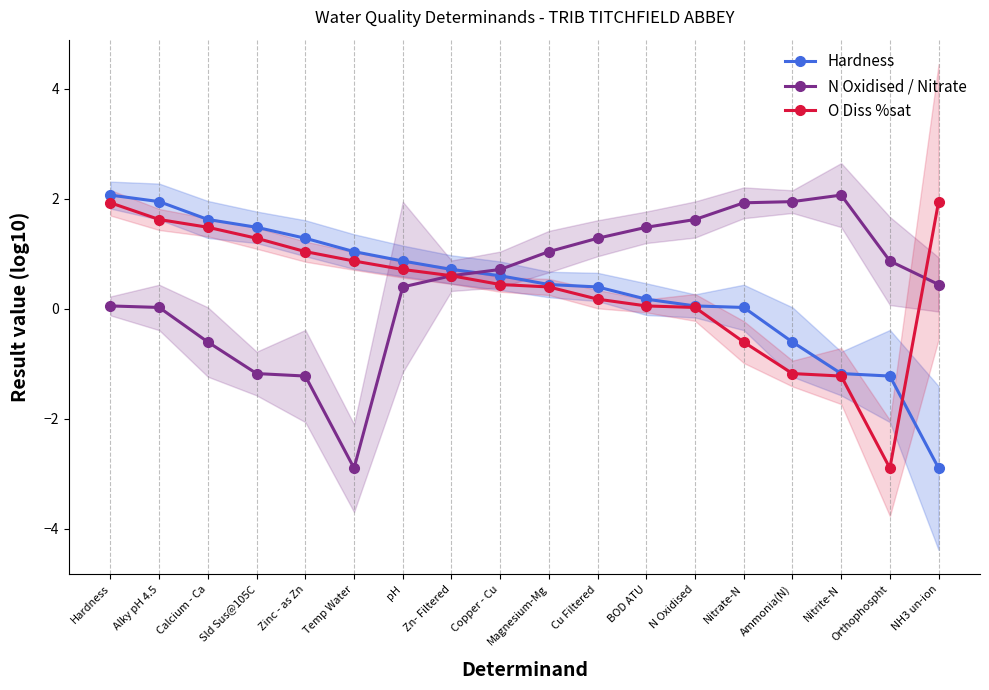

Reading right to left, extract all data points from this chart.

Hardness: NH3 un-ion=-2.9	Orthophospht=-1.2	Nitrite-N=-1.2	Ammonia(N)=-0.6	Nitrate-N=0.0	N Oxidised=0.1	BOD ATU=0.2	Cu Filtered=0.4	Magnesium-Mg=0.4	Copper - Cu=0.6	Zn- Filtered=0.7	pH=0.9	Temp Water=1.0	Zinc - as Zn=1.3	Sld Sus@105C=1.5	Calcium - Ca=1.6	Alky pH 4.5=1.9	Hardness=2.1
N Oxidised / Nitrate: NH3 un-ion=0.4	Orthophospht=0.9	Nitrite-N=2.1	Ammonia(N)=1.9	Nitrate-N=1.9	N Oxidised=1.6	BOD ATU=1.5	Cu Filtered=1.3	Magnesium-Mg=1.0	Copper - Cu=0.7	Zn- Filtered=0.6	pH=0.4	Temp Water=-2.9	Zinc - as Zn=-1.2	Sld Sus@105C=-1.2	Calcium - Ca=-0.6	Alky pH 4.5=0.0	Hardness=0.1
O Diss %sat: NH3 un-ion=1.9	Orthophospht=-2.9	Nitrite-N=-1.2	Ammonia(N)=-1.2	Nitrate-N=-0.6	N Oxidised=0.0	BOD ATU=0.1	Cu Filtered=0.2	Magnesium-Mg=0.4	Copper - Cu=0.4	Zn- Filtered=0.6	pH=0.7	Temp Water=0.9	Zinc - as Zn=1.0	Sld Sus@105C=1.3	Calcium - Ca=1.5	Alky pH 4.5=1.6	Hardness=1.9